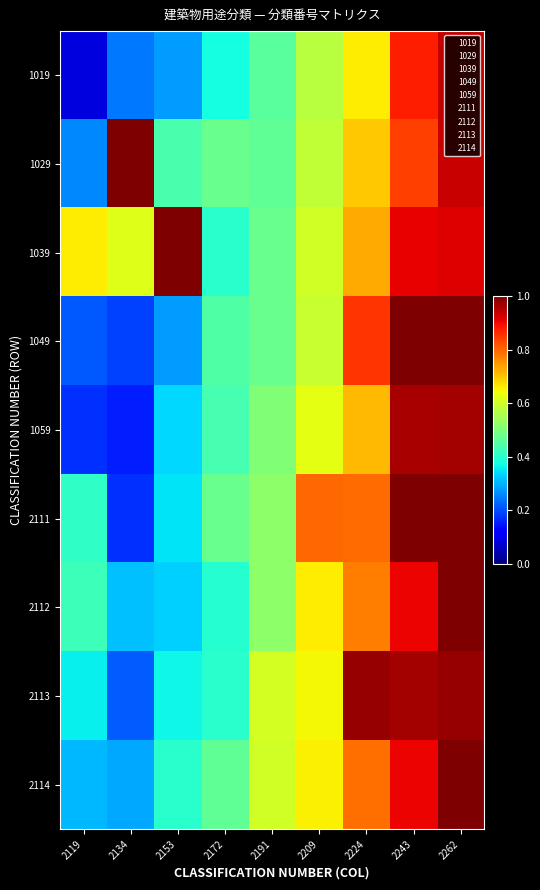

What is the smallest value displayed?

0.1